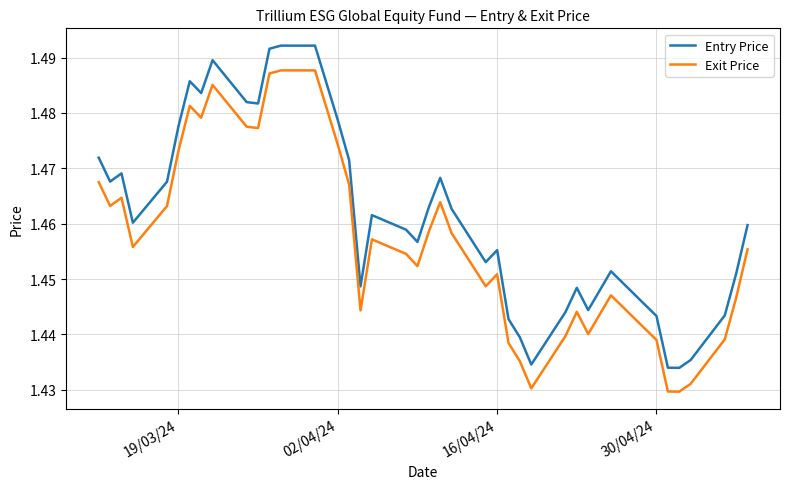

Rank the series by their maximum value, from lowest to highest.

Exit Price, Entry Price